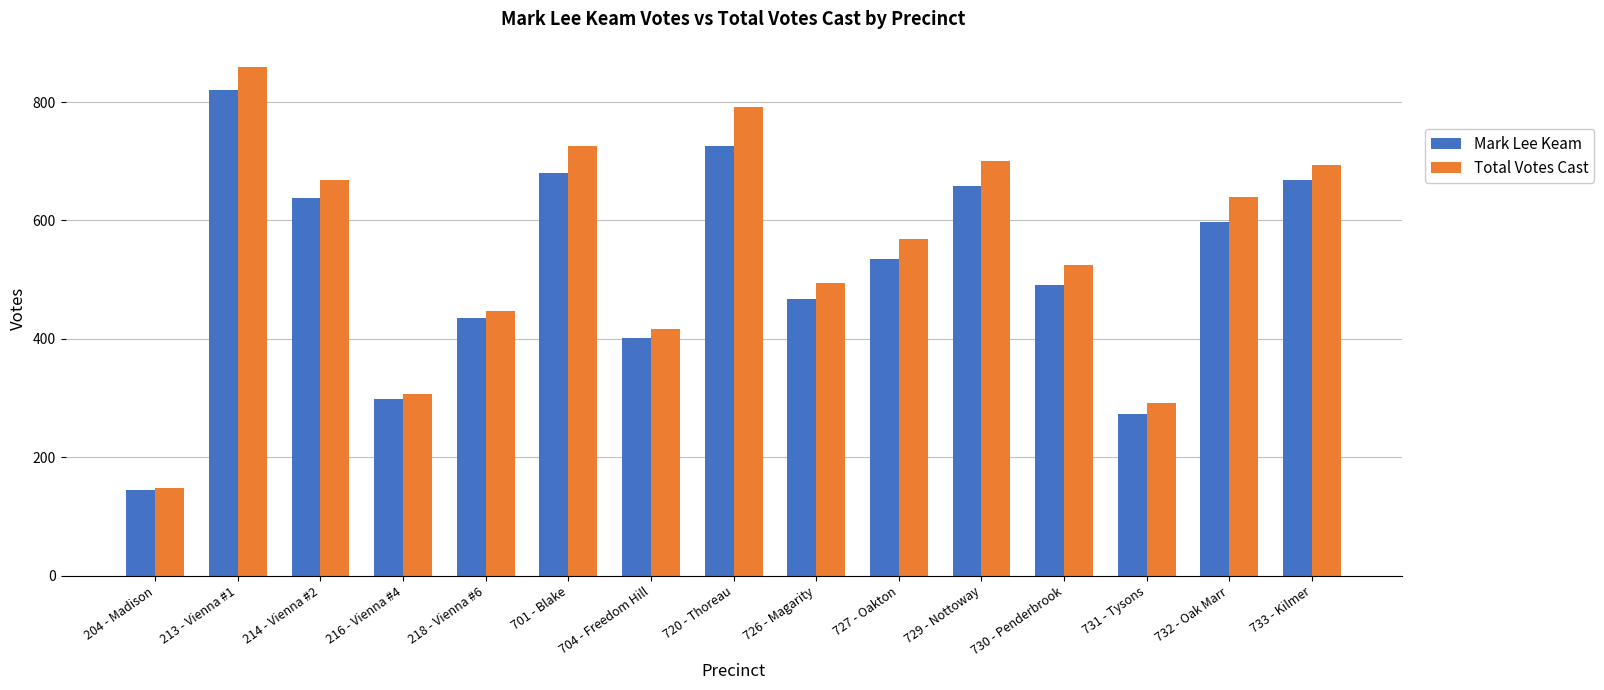

Reading left to right, extract all data points from this chart.

Mark Lee Keam: 145	820	638	299	436	680	402	725	467	535	658	491	273	598	669
Total Votes Cast: 148	859	669	307	447	726	416	791	494	569	700	524	291	639	694